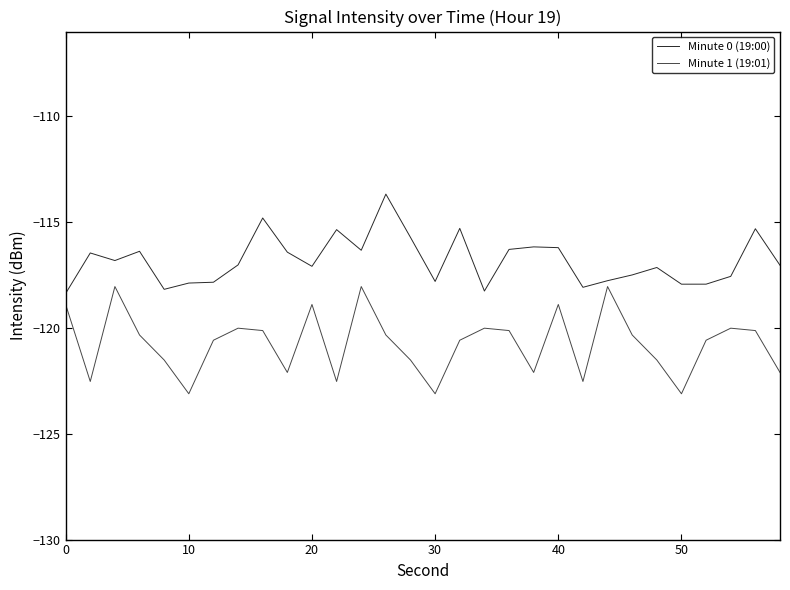

Rank the series by their average value, from lowest to highest.

Minute 1 (19:01), Minute 0 (19:00)